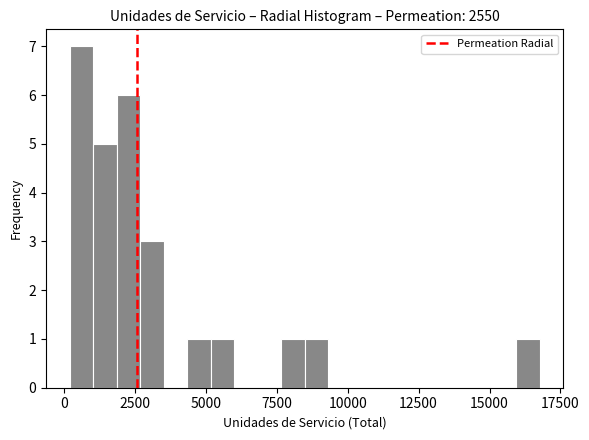

Read against the x-axis, roughly where is the centre of the tallest bar?

500